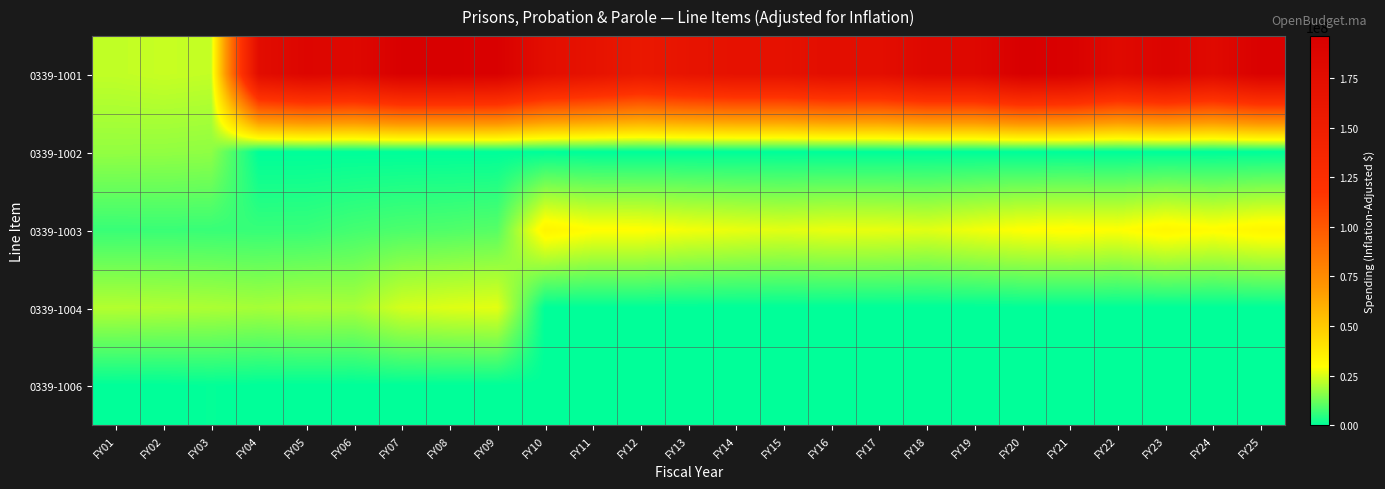

Reading left to right, transcribe all the data shown in this chart.

0339-1001: FY01=22413560	FY02=23123461	FY03=22625033	FY04=175991575	FY05=187045809	FY06=183347598	FY07=195618575	FY08=195741568	FY09=194440014	FY10=174337664	FY11=167124644	FY12=158763867	FY13=165030700	FY14=168841783	FY15=168706531	FY16=174428569	FY17=173592654	FY18=183134778	FY19=183287681	FY20=196101847	FY21=193437263	FY22=180506463	FY23=188836582	FY24=180756098	FY25=193726432
0339-1002: FY01=17145475	FY02=17010598	FY03=16643933	FY04=0	FY05=0	FY06=0	FY07=0	FY08=0	FY09=0	FY10=0	FY11=0	FY12=0	FY13=0	FY14=0	FY15=0	FY16=0	FY17=0	FY18=0	FY19=0	FY20=0	FY21=0	FY22=0	FY23=0	FY24=0	FY25=0
0339-1003: FY01=6636362	FY02=6777009	FY03=6630930	FY04=6404697	FY05=6535159	FY06=7931686	FY07=8885904	FY08=9342646	FY09=10134568	FY10=33407474	FY11=30105620	FY12=29946077	FY13=28221351	FY14=27128522	FY15=26237538	FY16=27172998	FY17=26943468	FY18=26066743	FY19=27980669	FY20=29774821	FY21=30439745	FY22=29502083	FY23=32532519	FY24=30520055	FY25=32687672
0339-1004: FY01=20854492	FY02=20422589	FY03=19982379	FY04=19167536	FY05=20028137	FY06=19541222	FY07=24555991	FY08=25742990	FY09=26363035	FY10=0	FY11=0	FY12=0	FY13=0	FY14=0	FY15=0	FY16=0	FY17=0	FY18=0	FY19=0	FY20=0	FY21=0	FY22=0	FY23=0	FY24=0	FY25=0
0339-1006: FY01=0	FY02=0	FY03=424787	FY04=0	FY05=0	FY06=0	FY07=0	FY08=0	FY09=0	FY10=0	FY11=0	FY12=0	FY13=0	FY14=0	FY15=0	FY16=0	FY17=0	FY18=0	FY19=0	FY20=0	FY21=0	FY22=0	FY23=0	FY24=0	FY25=0